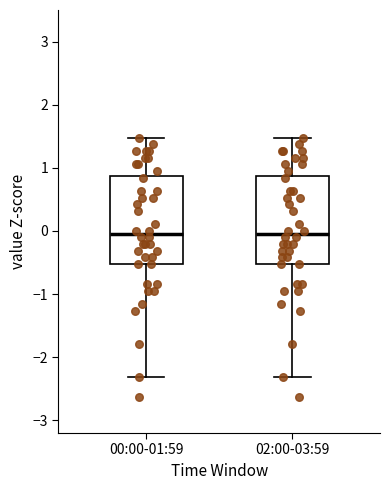

Where does the lower whisker of the box for 02:00-03:59 end on the y-axis? The values are not printed on the chart, so give them approximately, as read against the axis.

-2.3